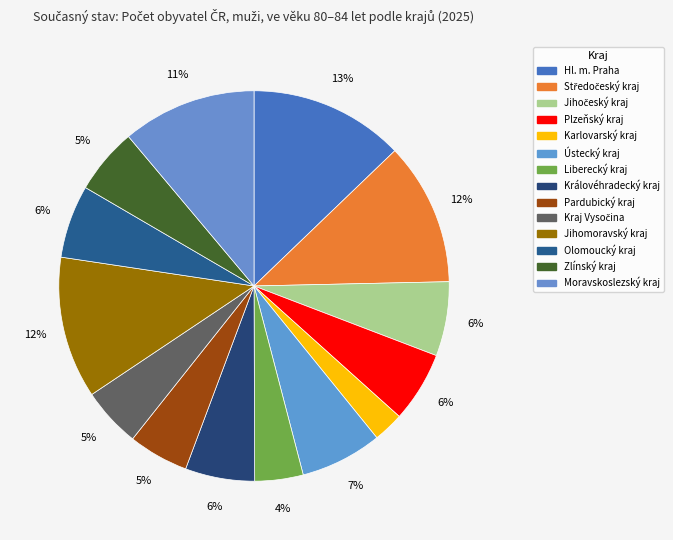

To the nearest percent, what percentage of the pie is Pardubický kraj?

5%